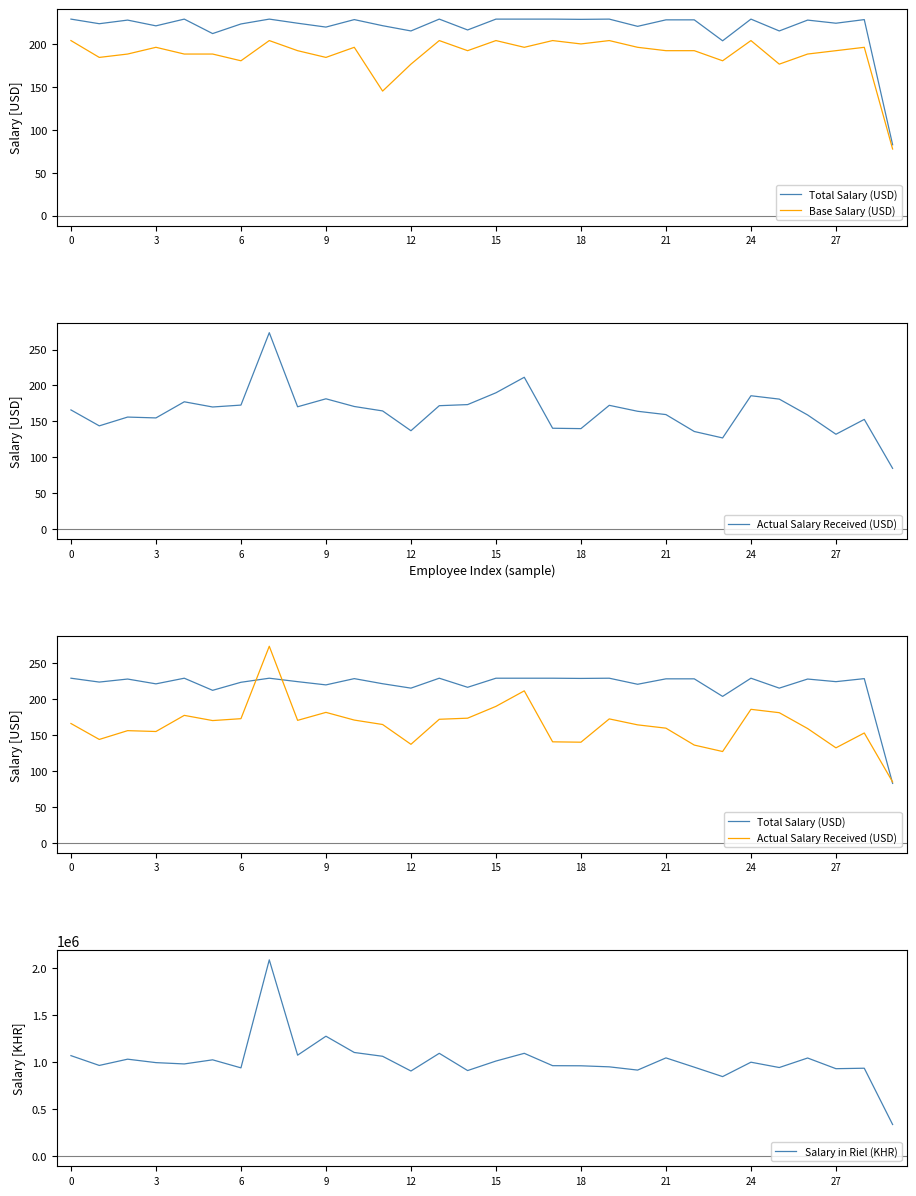

Where is Salary in Riel (KHR) nearest to the value 1214739?

9